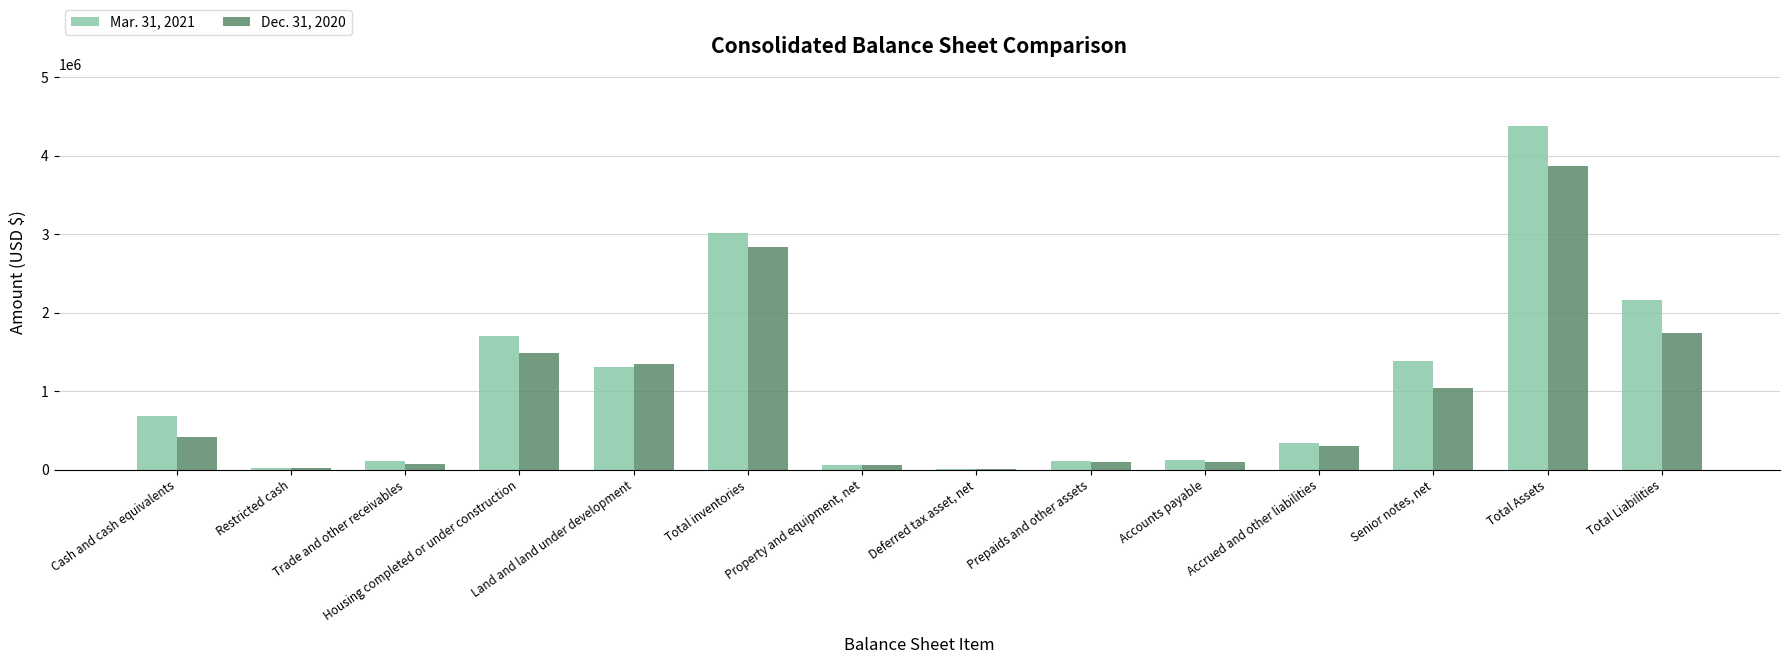

The value of Dec. 31, 2020 at Housing completed or under construction is 1486587. True or false?

True